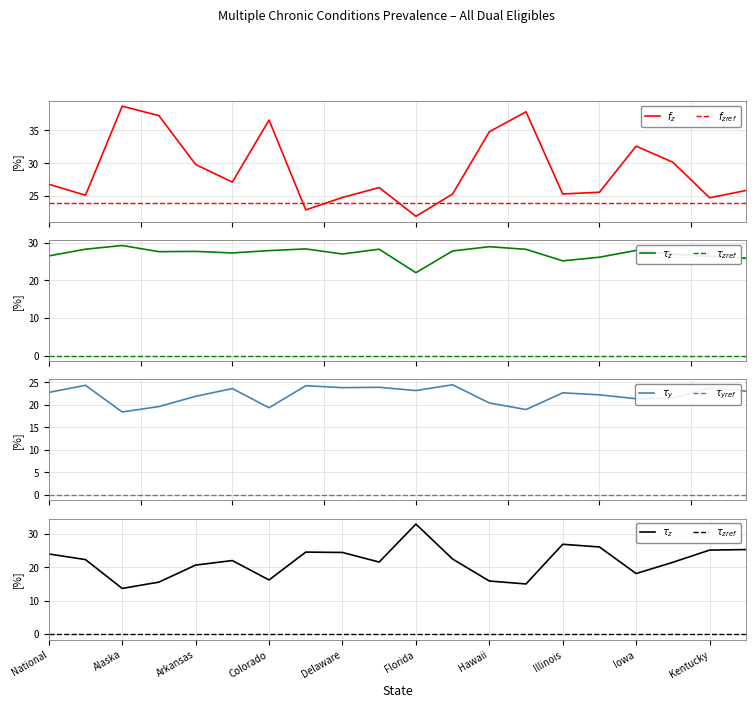

True or false: All Dual Eligibles 0 to 1 has a value of 39.5 at District of Columbia.

False